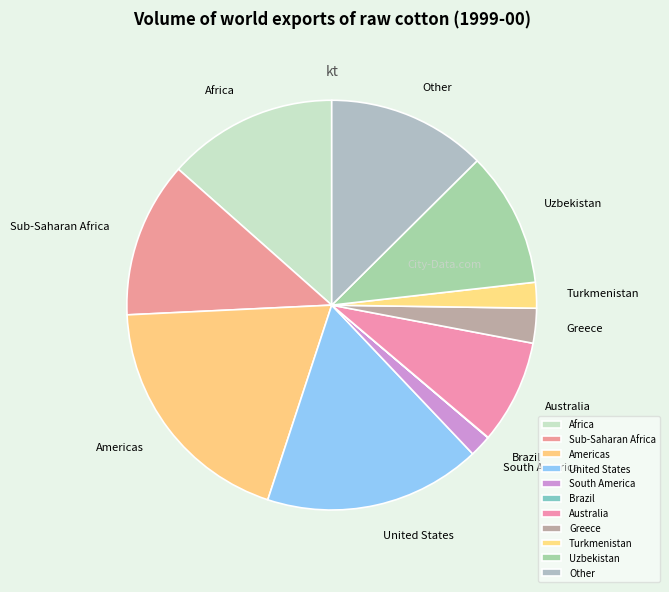

What is the ratio of the value at Other to the value at Americas?

0.7